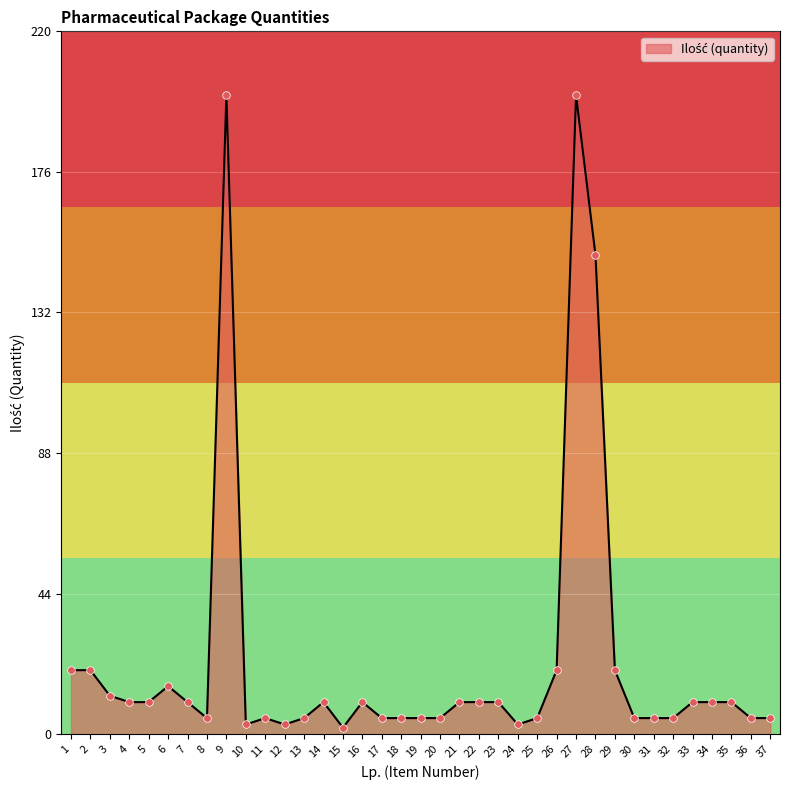

Approximately how many times larger is the value at 9 compared to 13?

40.0